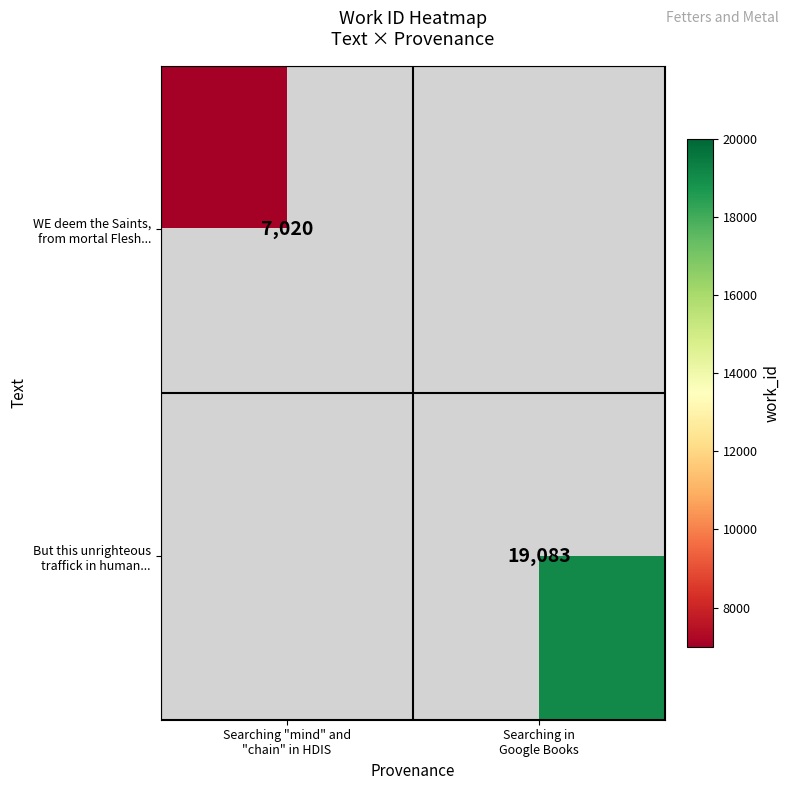

List the series in order of their peak value, lowest first.

WE deem the Saints, from mortal Flesh..., But this unrighteous traffick in human...